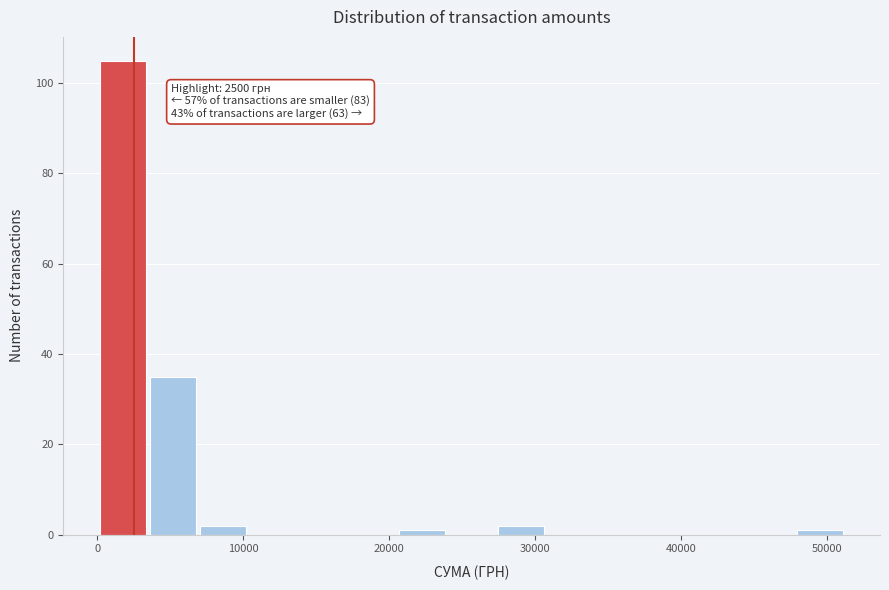

Around what value on the x-axis is the tallest bar? Give the approximate position of its centre, as read against the axis.

2000